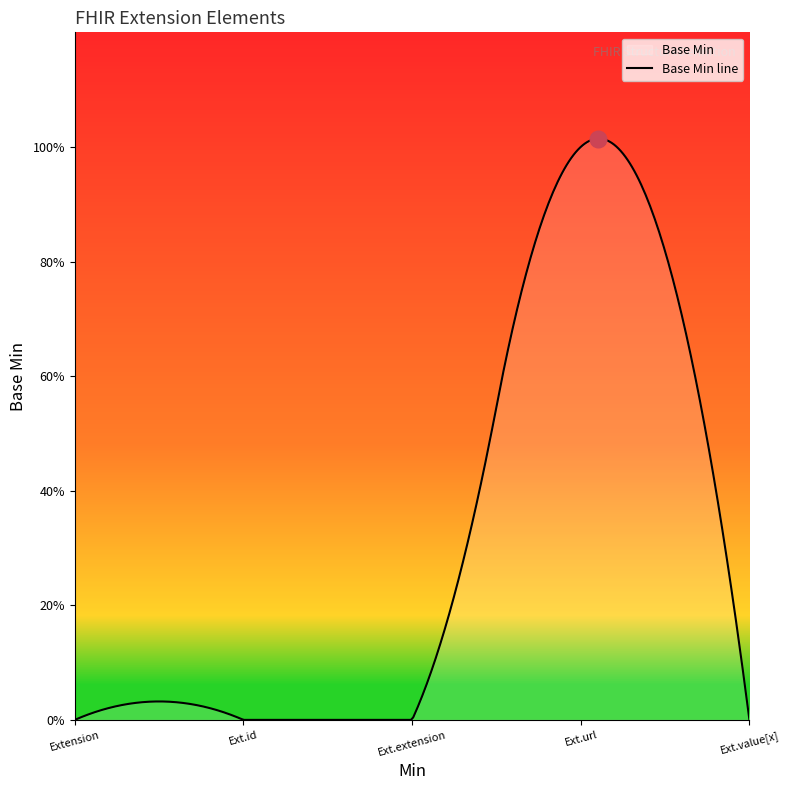

Reading left to right, what are all the values shown in this chart?

Extension=0	Extension.id=0	Extension.extension=0	Extension.url=1	Extension.value[x]=0